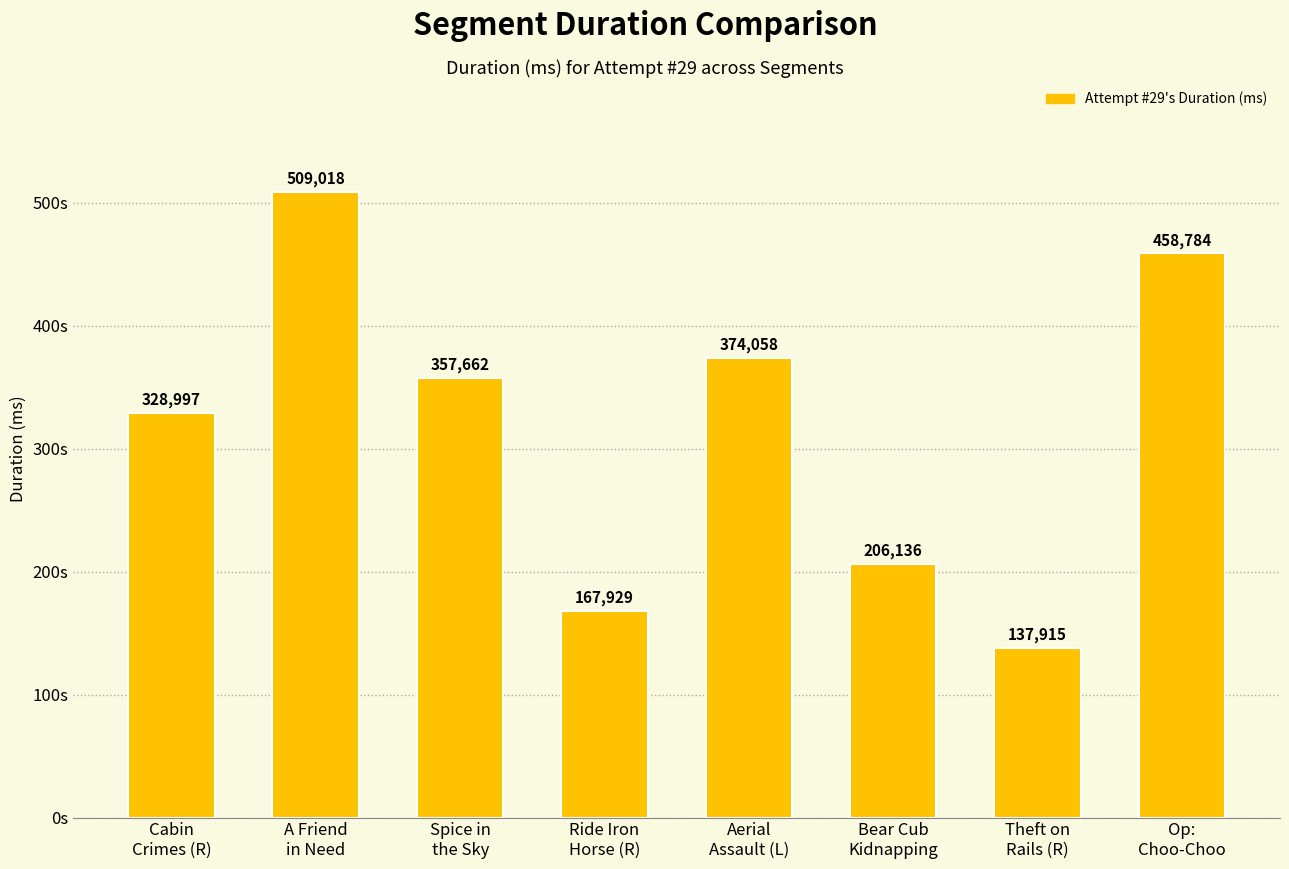

Are the bars horizontal?

No